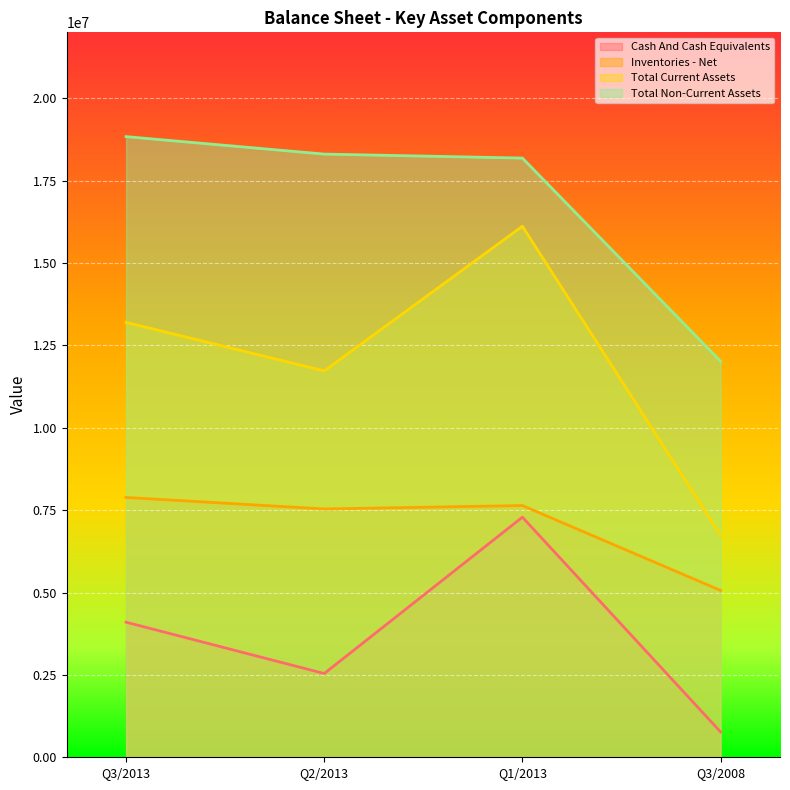

What is the label of the 3rd point from the right?

Q2/2013